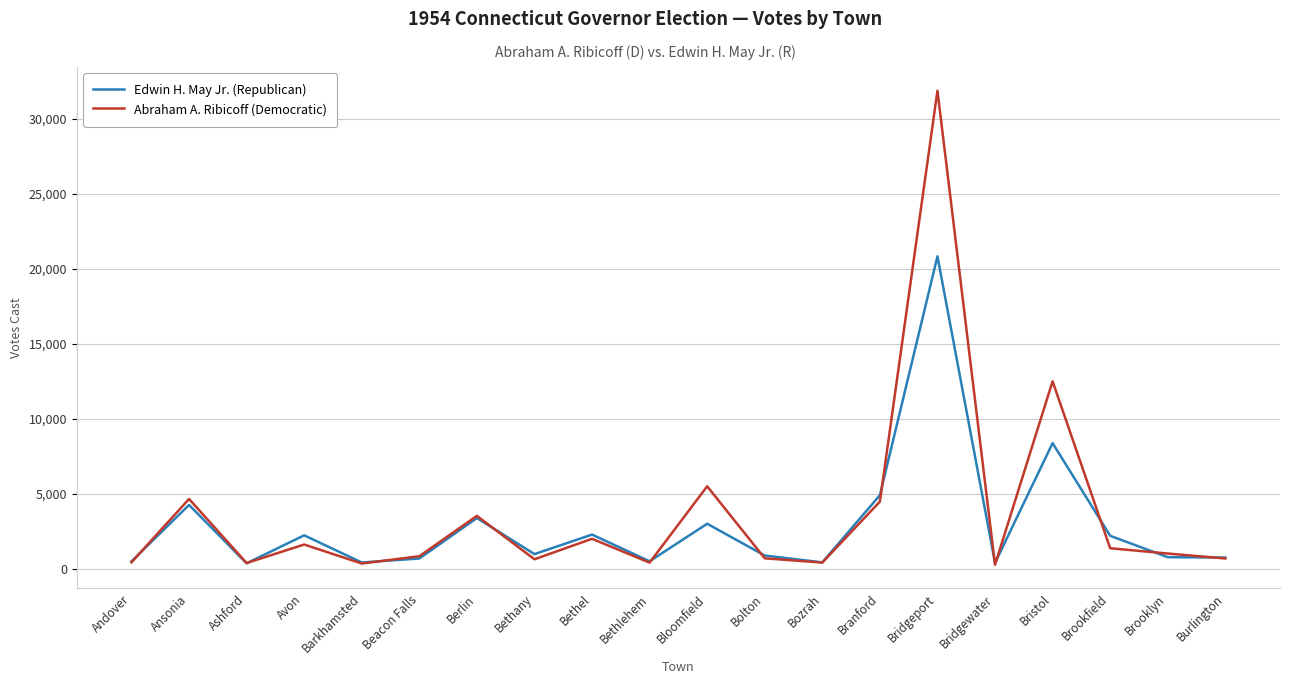

Where is Abraham A. Ribicoff (Democratic) nearest to the value 16068?

Bristol